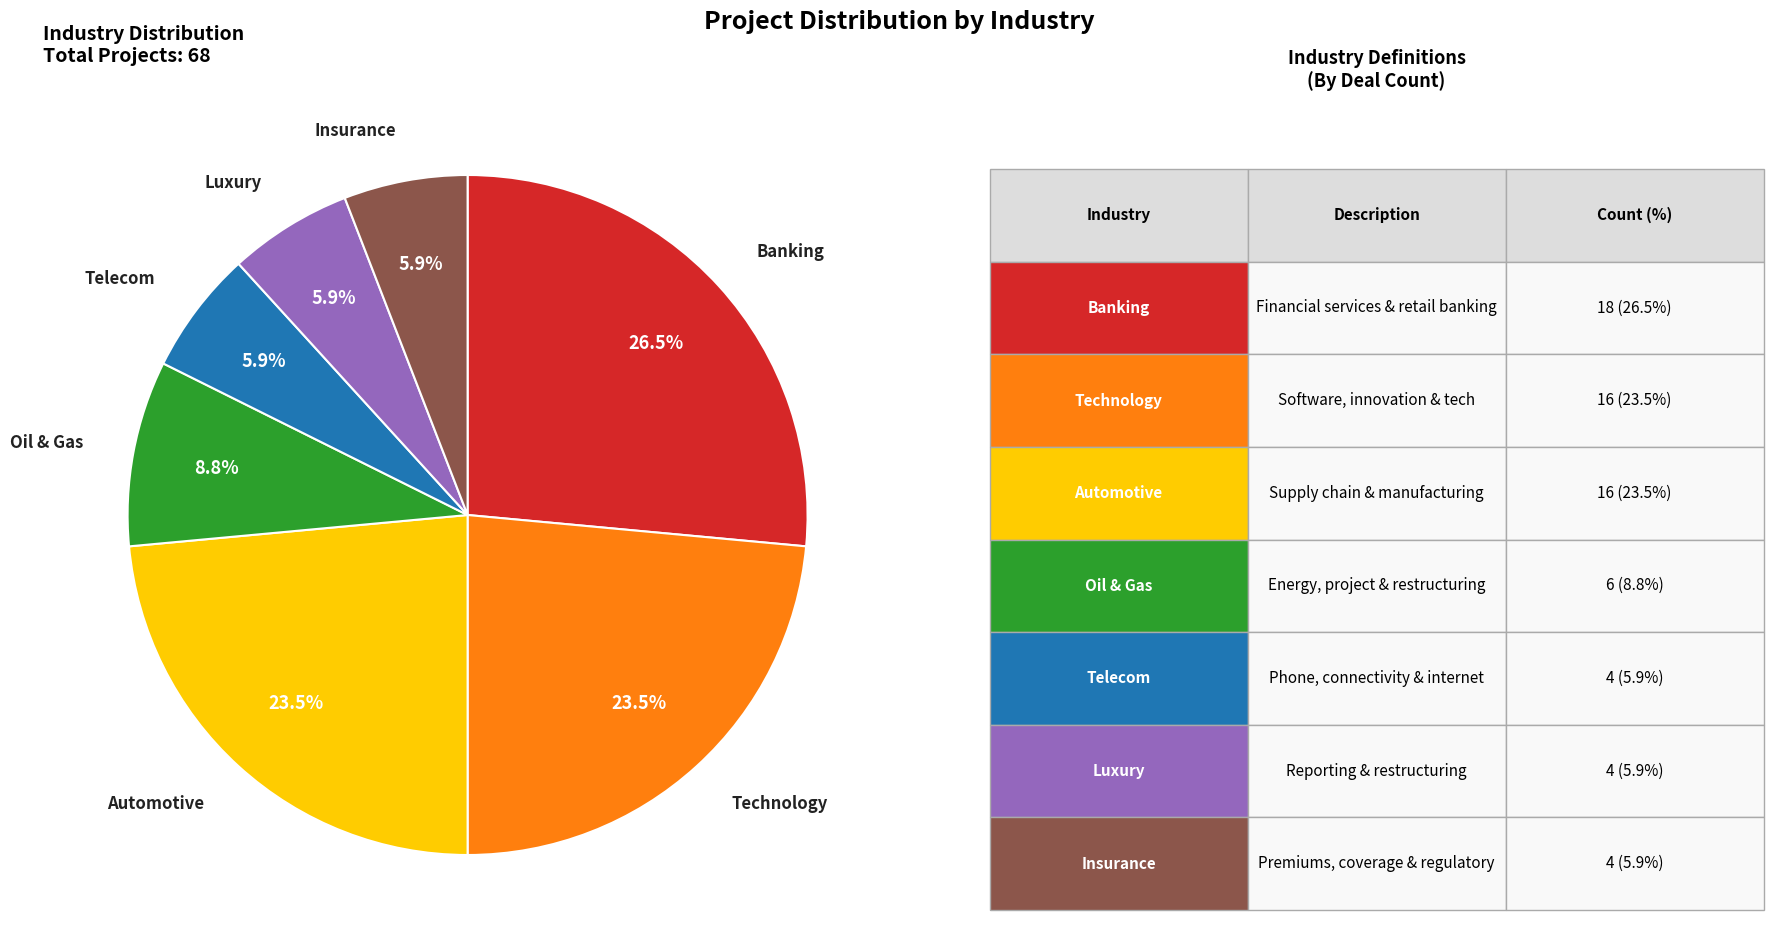

To the nearest percent, what is the combined percentage of Banking and Insurance?

32%